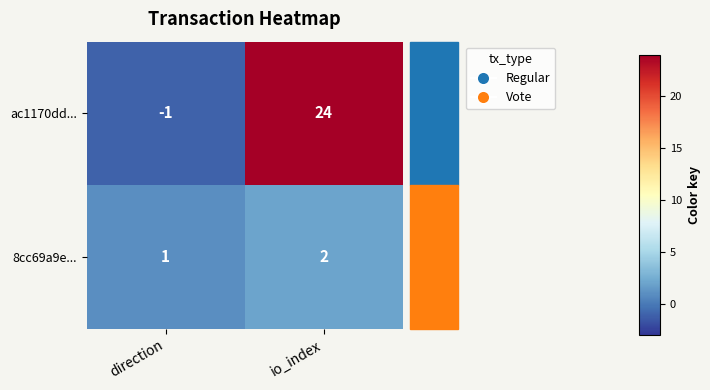

Which series changed the most between direction and io_index?

ac1170dd...